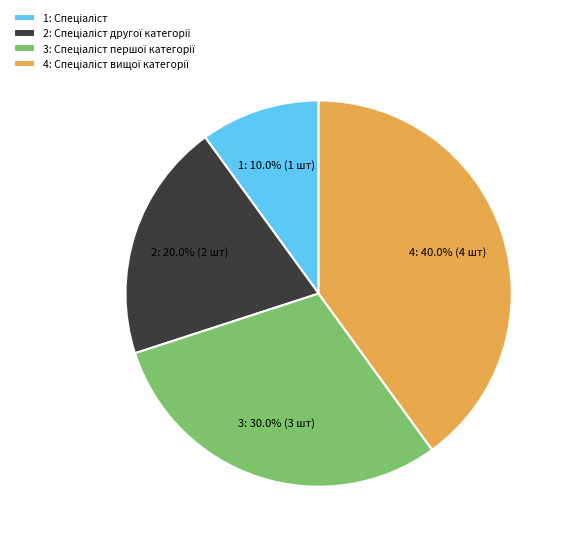

Is there a majority slice in this chart?

No